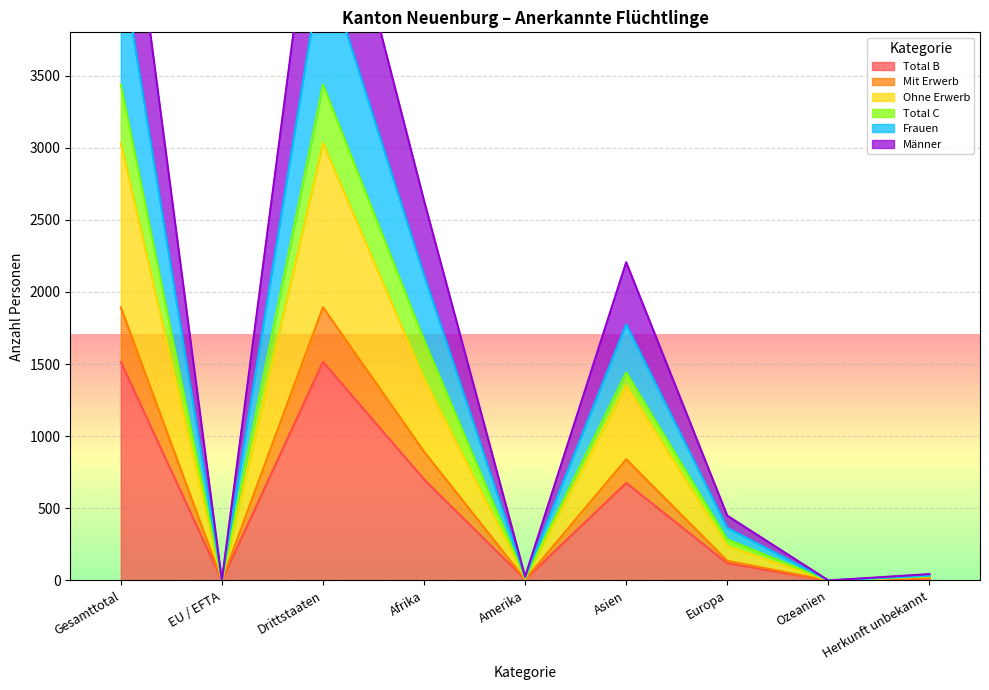

Which category has the lowest value in the Total B series?

EU / EFTA